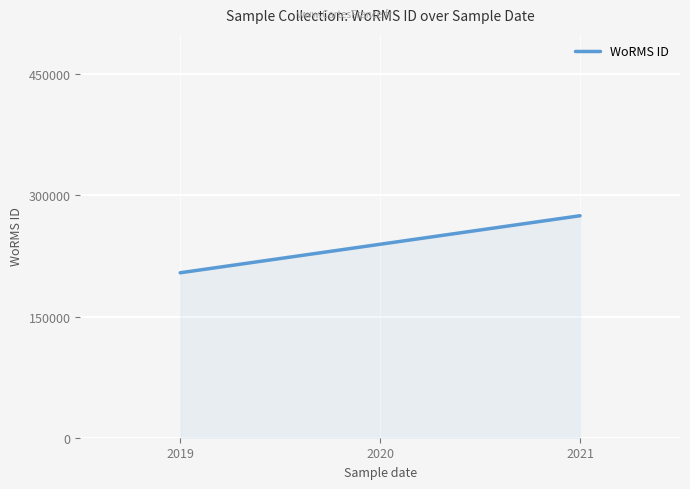

Rank the categories by value from highest to lowest.

2021, 2019